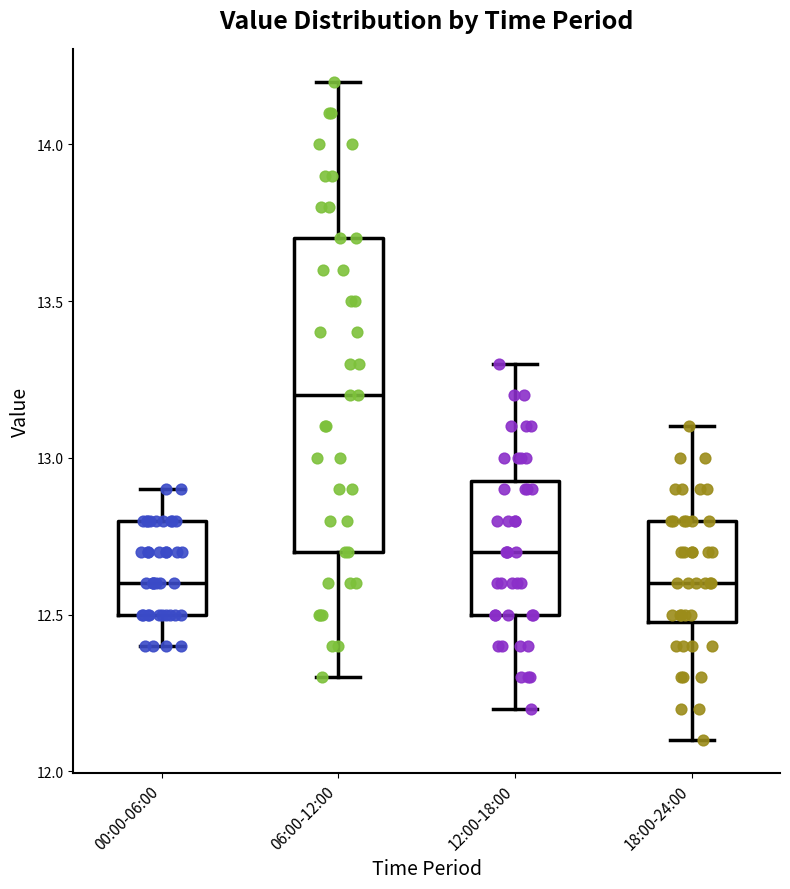

Which box's median line is the highest?

06:00-12:00